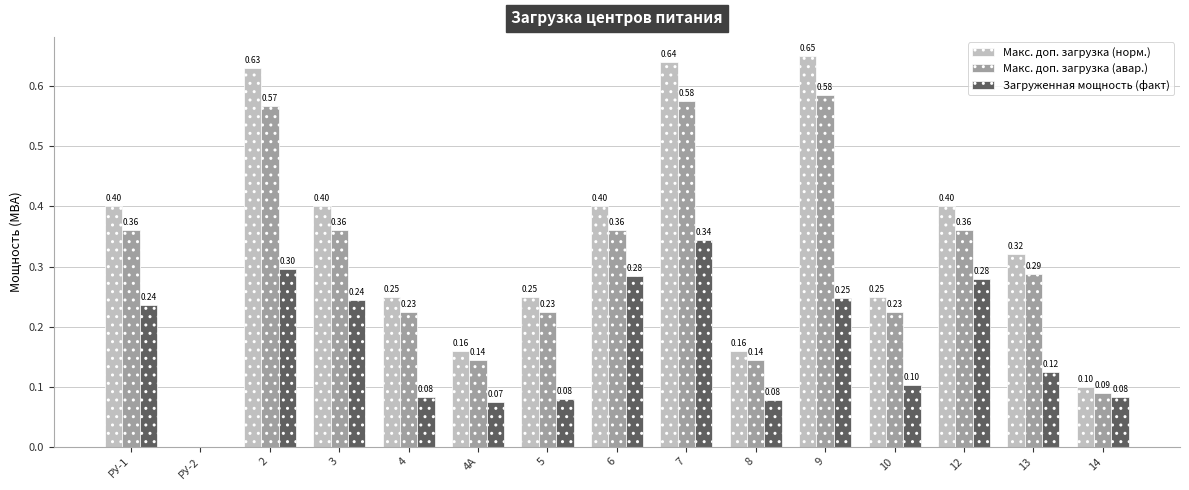

The Загруженная мощность (факт) series shows -0.2 at РУ-2. True or false?

False